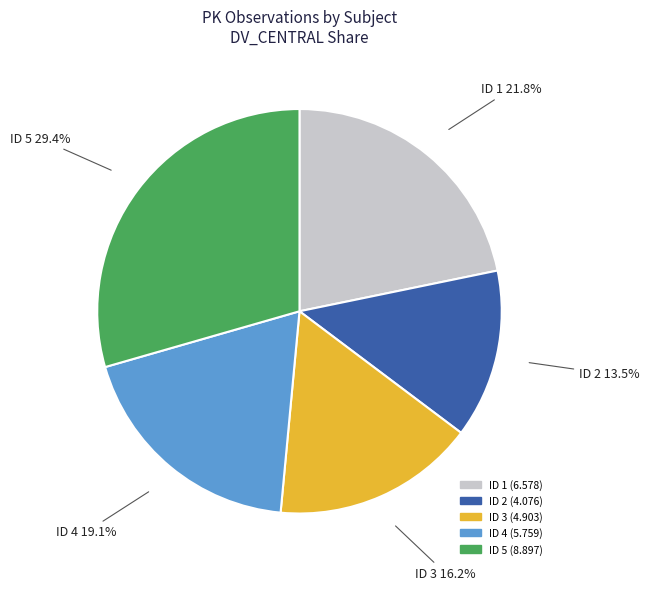

Which category has the smallest portion of the pie?

ID 2